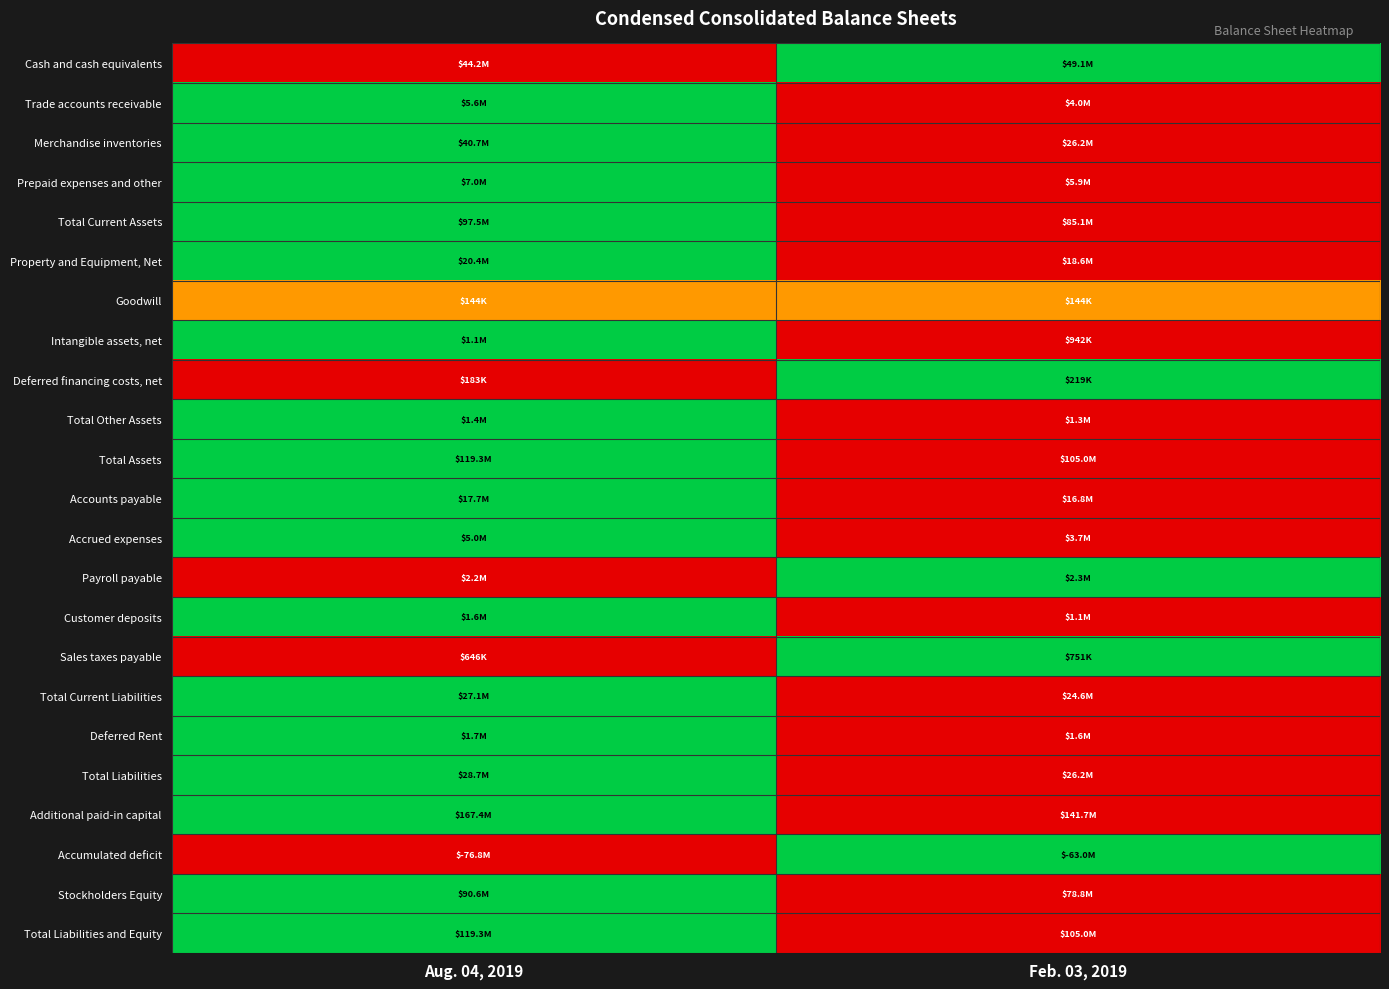

Reading left to right, extract all data points from this chart.

Cash and cash equivalents: Aug. 04, 2019=0.0	Feb. 03, 2019=1.0
Trade accounts receivable: Aug. 04, 2019=1.0	Feb. 03, 2019=0.0
Merchandise inventories: Aug. 04, 2019=1.0	Feb. 03, 2019=0.0
Prepaid expenses and other: Aug. 04, 2019=1.0	Feb. 03, 2019=0.0
Total Current Assets: Aug. 04, 2019=1.0	Feb. 03, 2019=0.0
Property and Equipment, Net: Aug. 04, 2019=1.0	Feb. 03, 2019=0.0
Goodwill: Aug. 04, 2019=0.5	Feb. 03, 2019=0.5
Intangible assets, net: Aug. 04, 2019=1.0	Feb. 03, 2019=0.0
Deferred financing costs, net: Aug. 04, 2019=0.0	Feb. 03, 2019=1.0
Total Other Assets: Aug. 04, 2019=1.0	Feb. 03, 2019=0.0
Total Assets: Aug. 04, 2019=1.0	Feb. 03, 2019=0.0
Accounts payable: Aug. 04, 2019=1.0	Feb. 03, 2019=0.0
Accrued expenses: Aug. 04, 2019=1.0	Feb. 03, 2019=0.0
Payroll payable: Aug. 04, 2019=0.0	Feb. 03, 2019=1.0
Customer deposits: Aug. 04, 2019=1.0	Feb. 03, 2019=0.0
Sales taxes payable: Aug. 04, 2019=0.0	Feb. 03, 2019=1.0
Total Current Liabilities: Aug. 04, 2019=1.0	Feb. 03, 2019=0.0
Deferred Rent: Aug. 04, 2019=1.0	Feb. 03, 2019=0.0
Total Liabilities: Aug. 04, 2019=1.0	Feb. 03, 2019=0.0
Additional paid-in capital: Aug. 04, 2019=1.0	Feb. 03, 2019=0.0
Accumulated deficit: Aug. 04, 2019=0.0	Feb. 03, 2019=1.0
Stockholders Equity: Aug. 04, 2019=1.0	Feb. 03, 2019=0.0
Total Liabilities and Equity: Aug. 04, 2019=1.0	Feb. 03, 2019=0.0